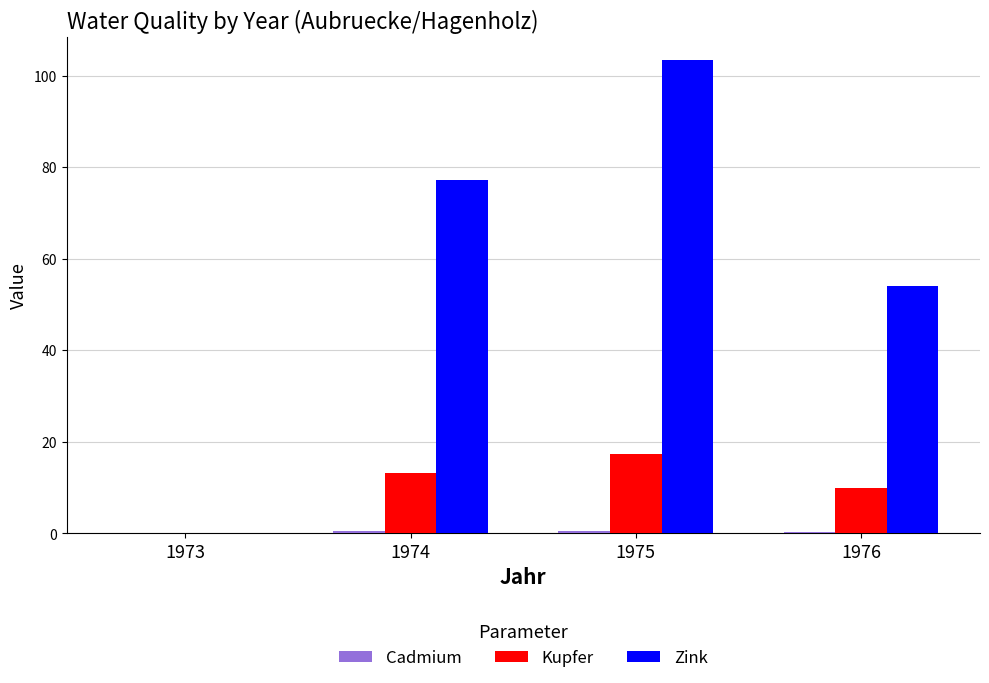

Which series has the largest total across all categories?

Zink